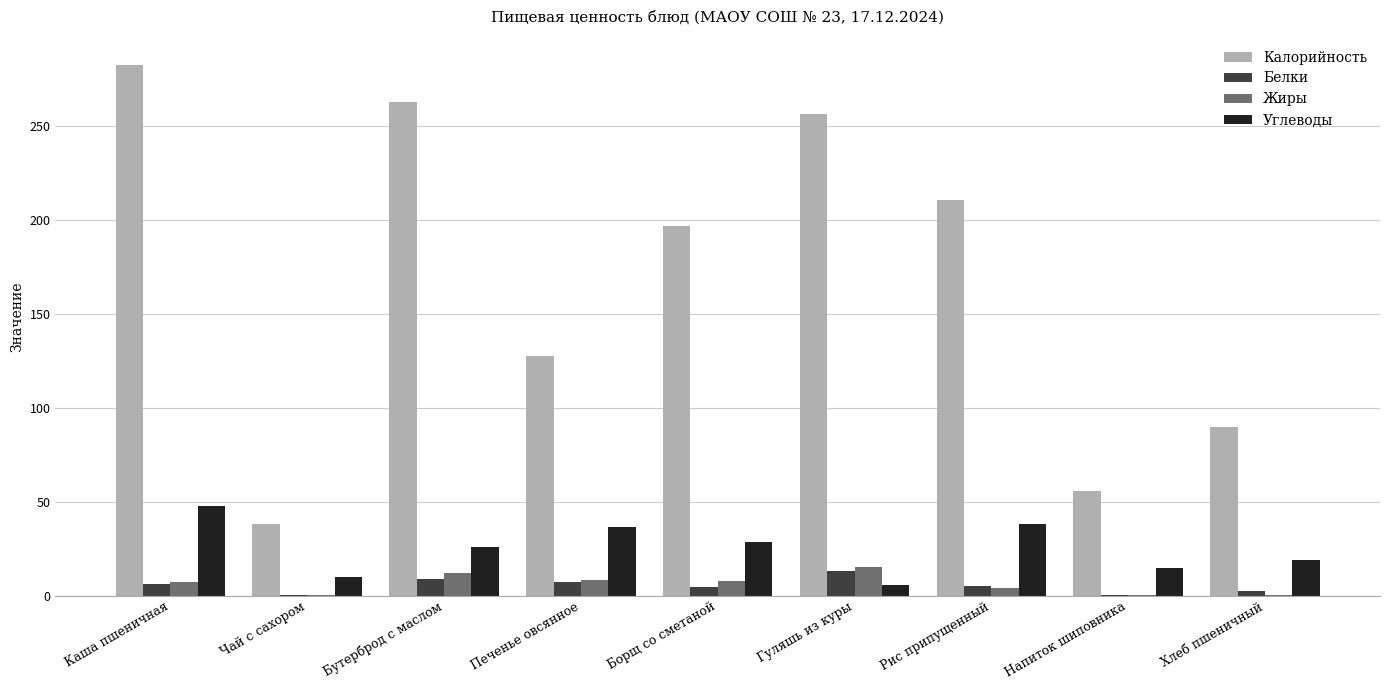

What is the maximum value for Белки?

12.9